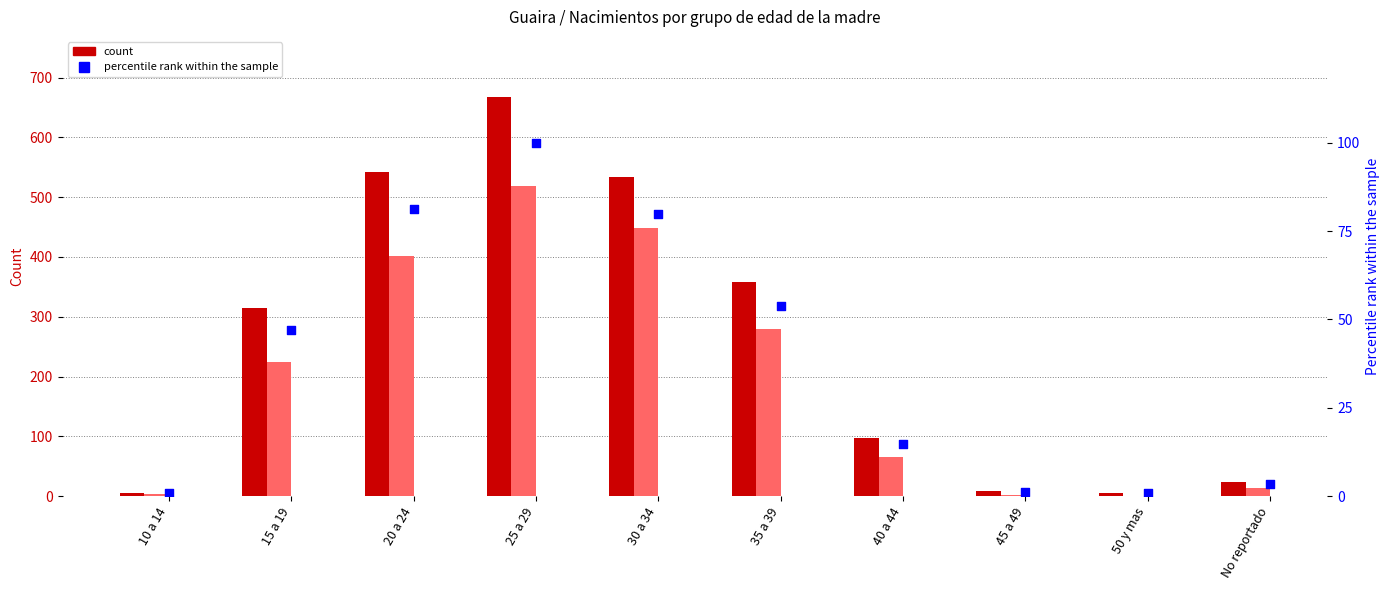

Which series has the largest Y range (max minus min)?

Total